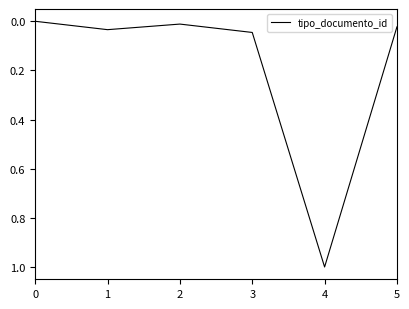

What is the difference between the values at 4 and 3?

1.0